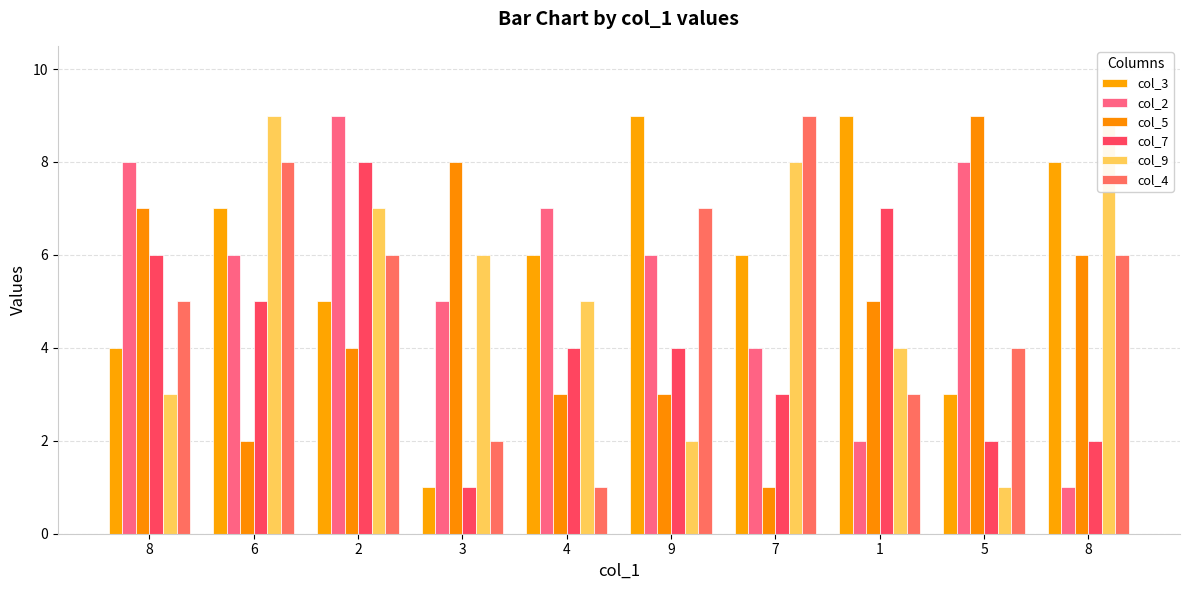

Which category has the highest value in the col_2 series?

2